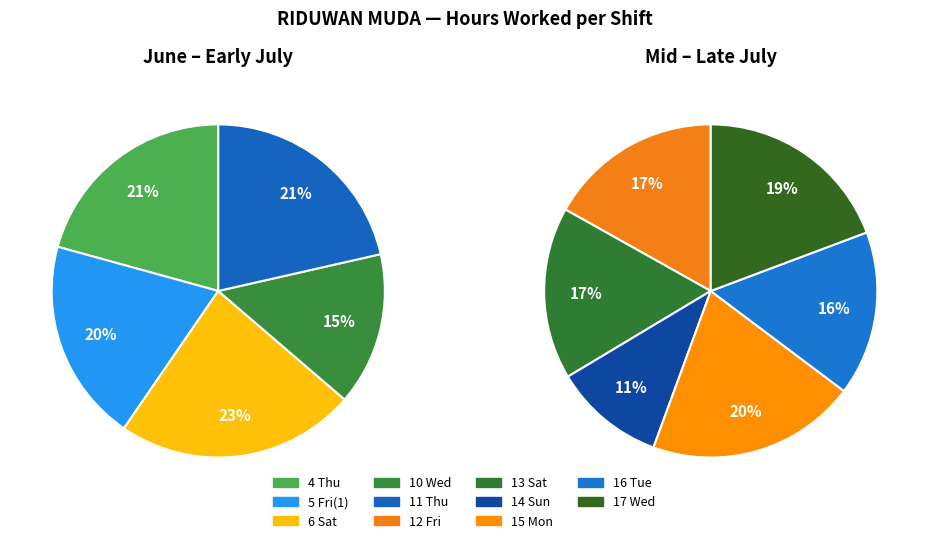

Count the number of slices in the pie.

11